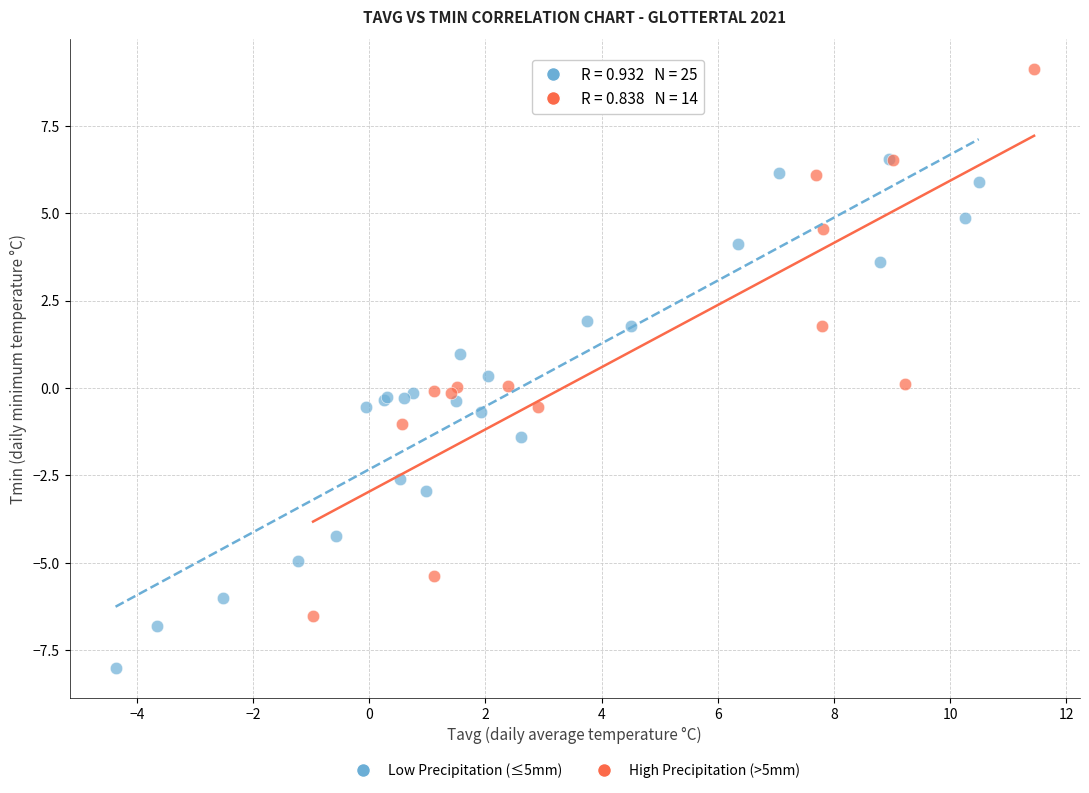

What are all the series names shown in the legend?

Low Precipitation (≤5mm), High Precipitation (>5mm)